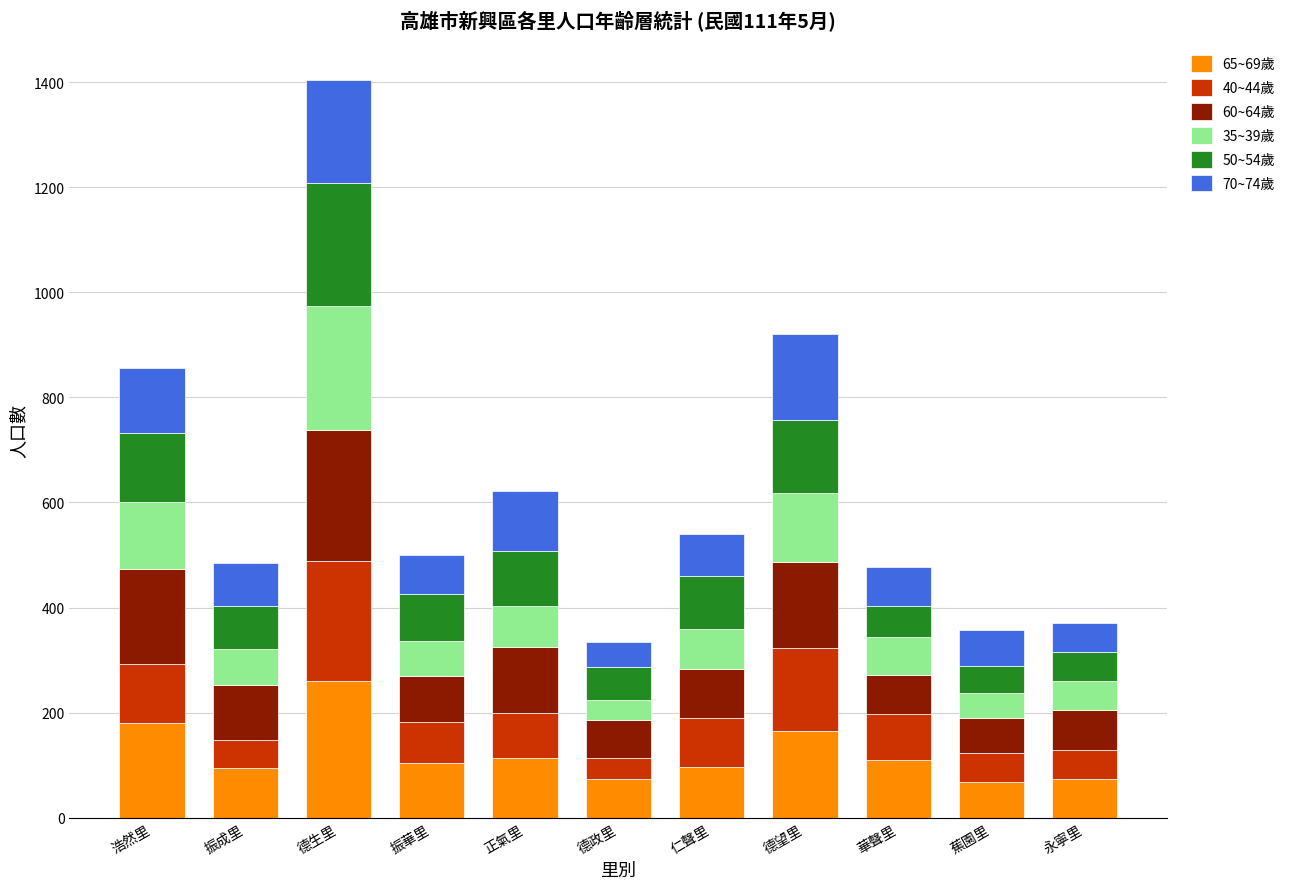

What is the total value across all series at 華聲里?

477